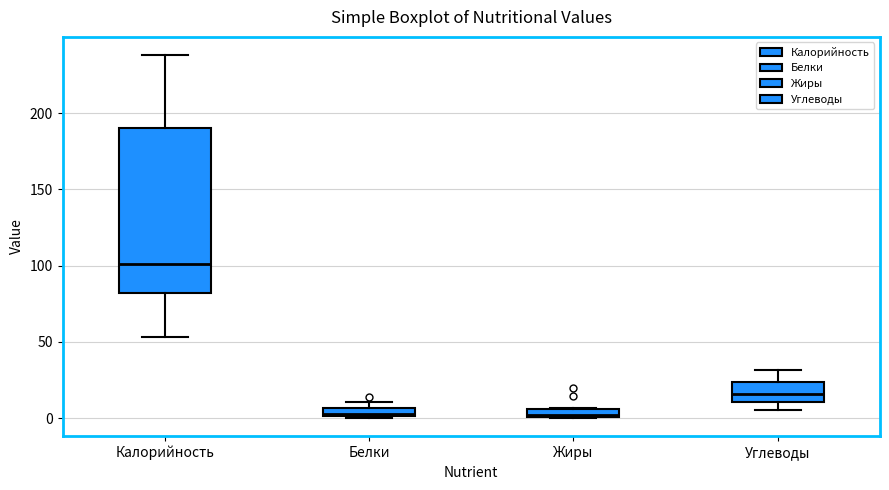

Which box is the tallest, from its lower edge to its upper edge?

Калорийность